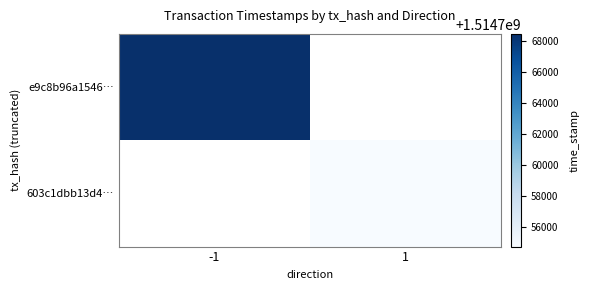

Which has a higher value, 1 or -1?

-1